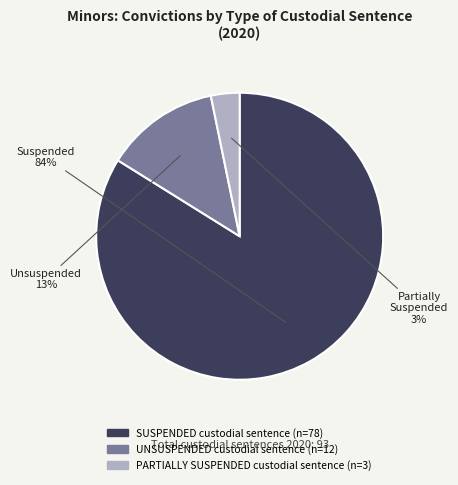

Which has a higher value, SUSPENDED custodial sentence or UNSUSPENDED custodial sentence?

SUSPENDED custodial sentence